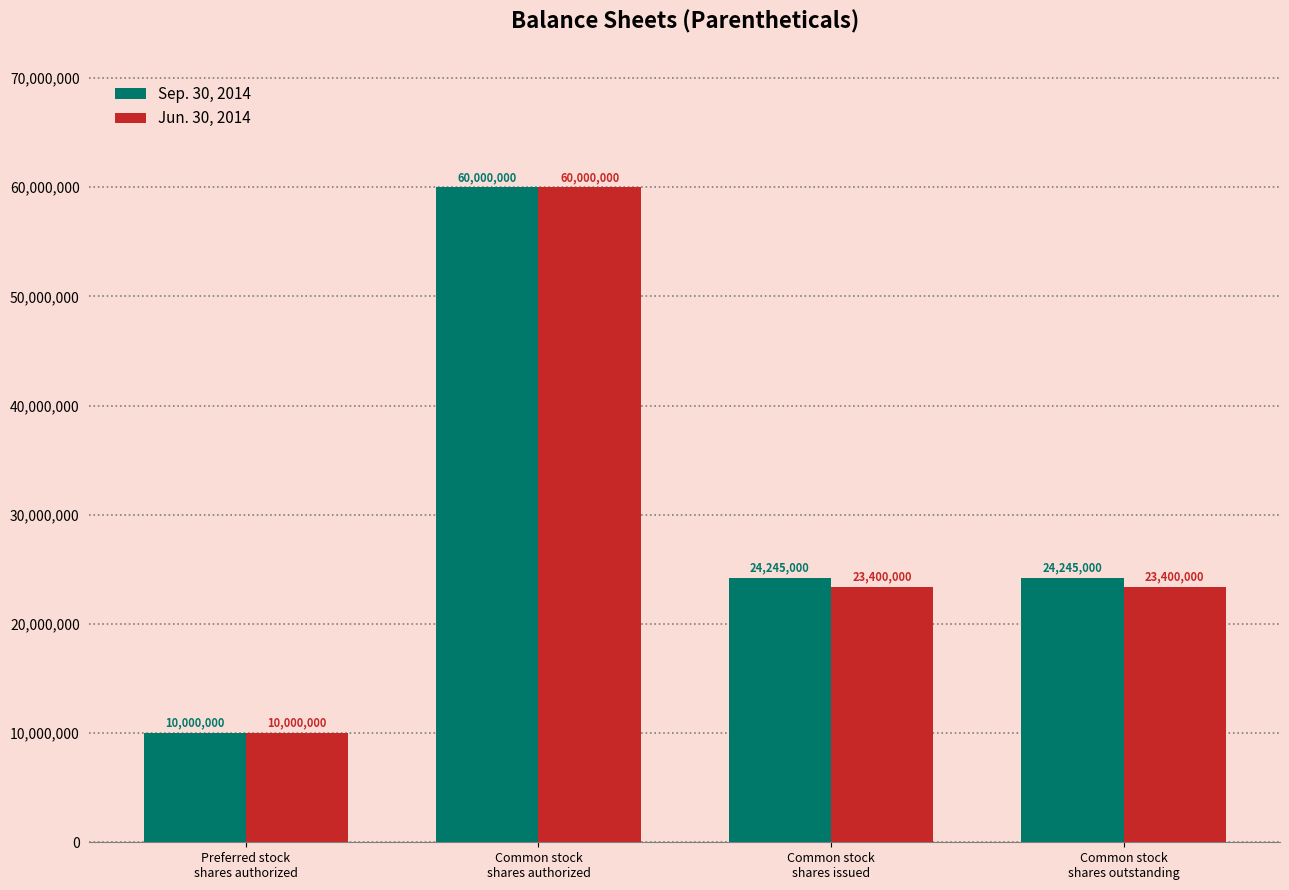

What is the difference between the maximum and minimum values in the Sep. 30, 2014 series?

50000000